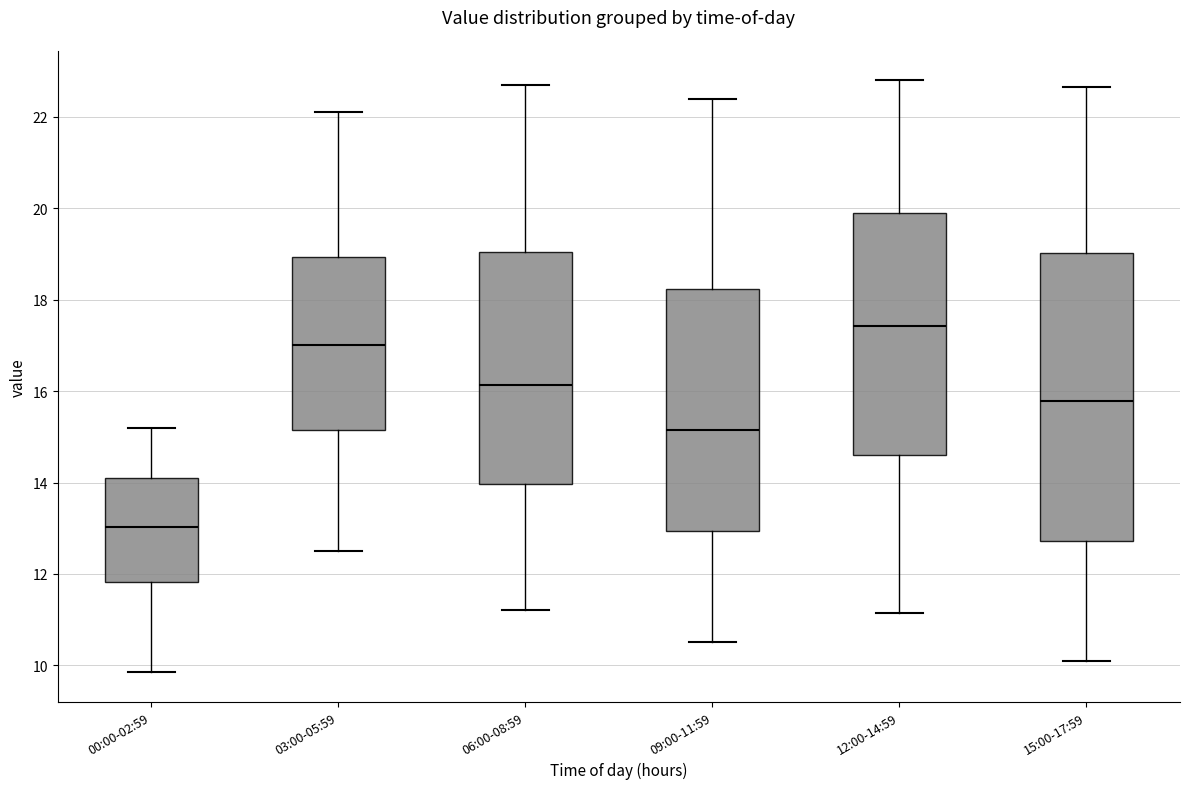

Which box has the highest median line?

12:00-14:59